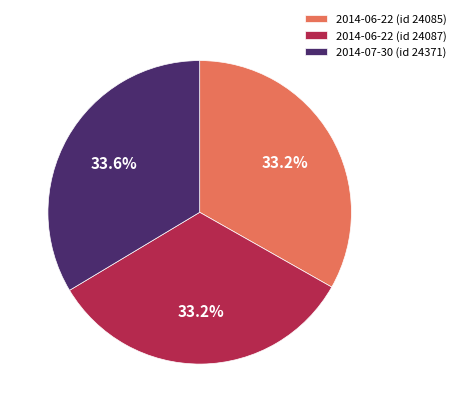

How many slices are in this pie chart?

3